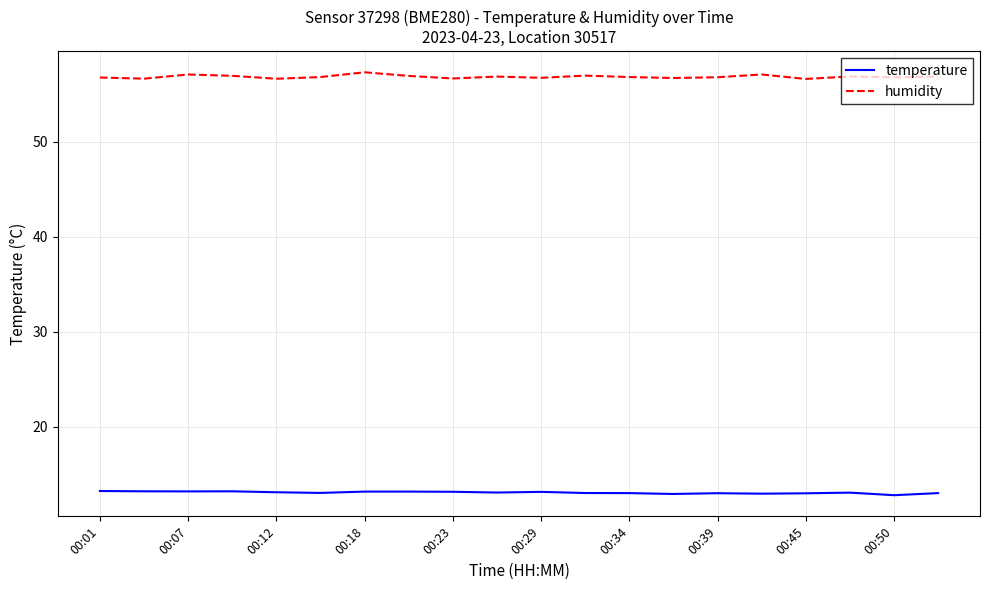

What is the highest value of the temperature series?

13.2